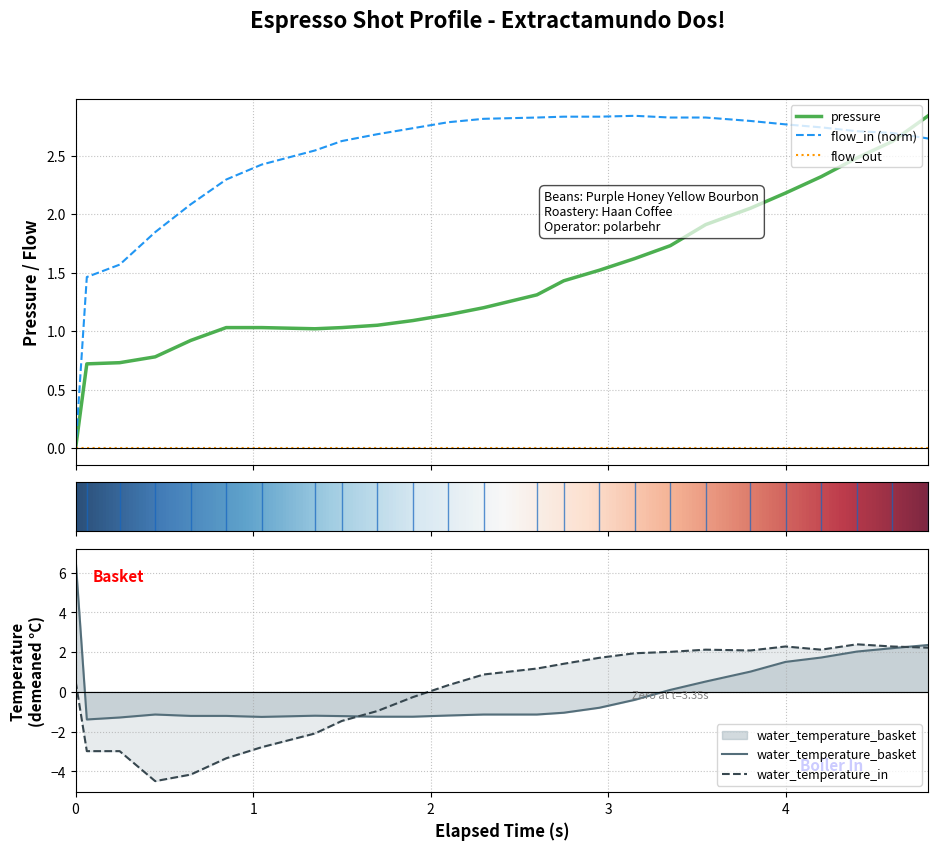

What is the maximum value for pressure?

2.8